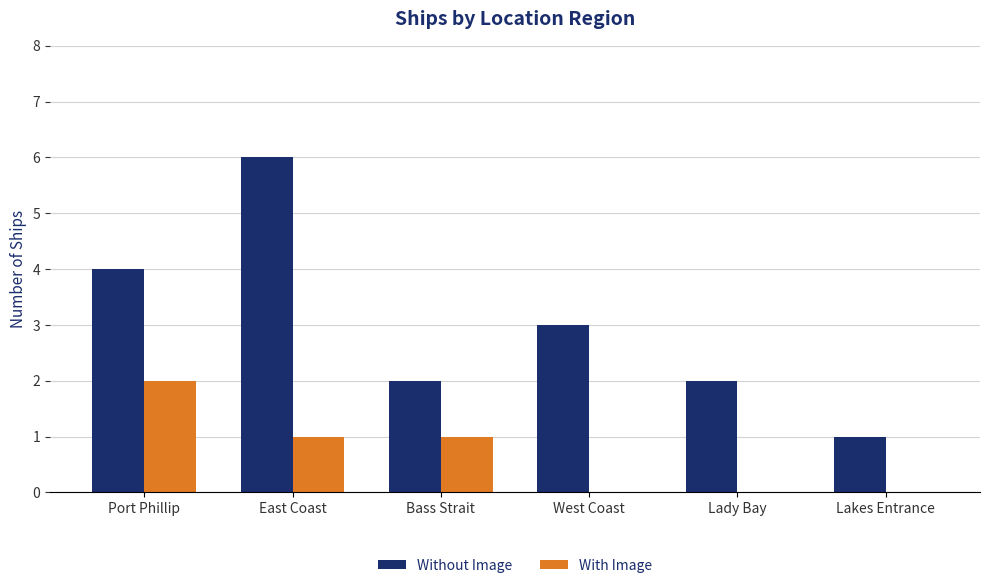

Are the bars grouped side by side (vs. stacked)?

Yes